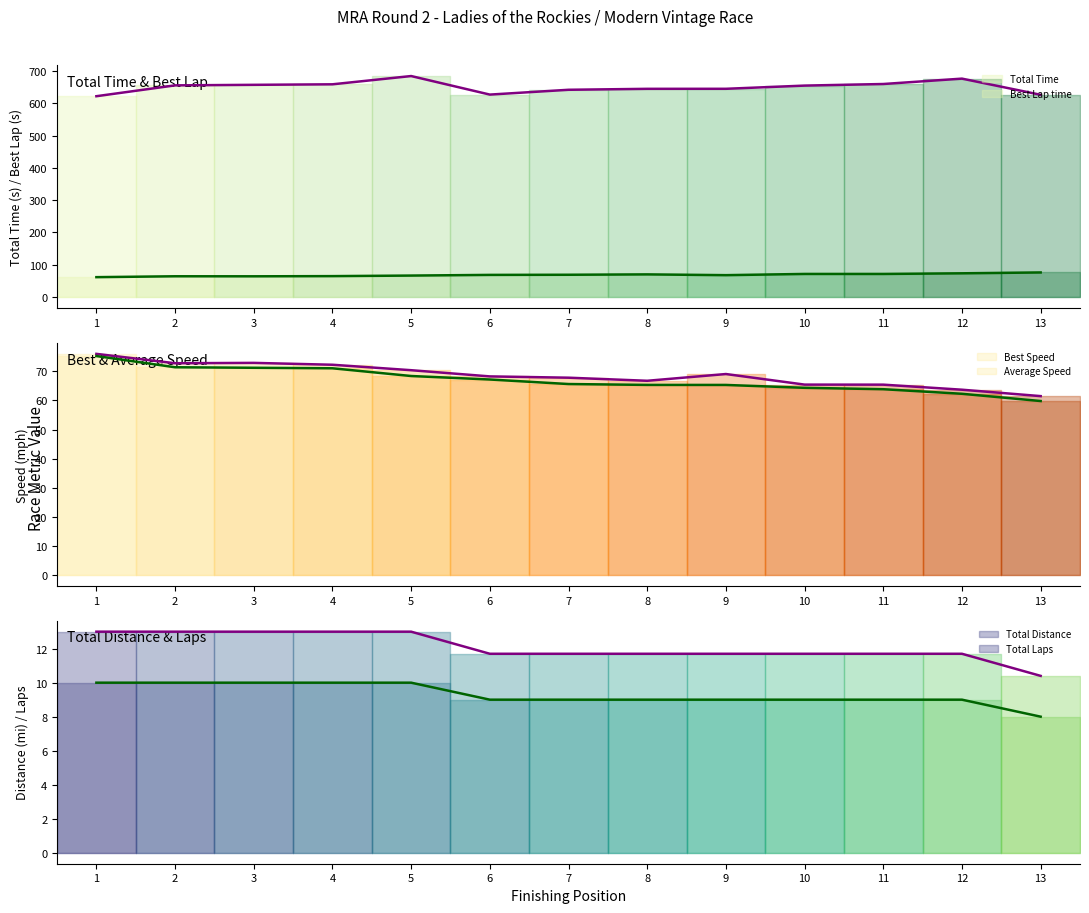

What is the difference between the highest and lowest values at 8?

635.5